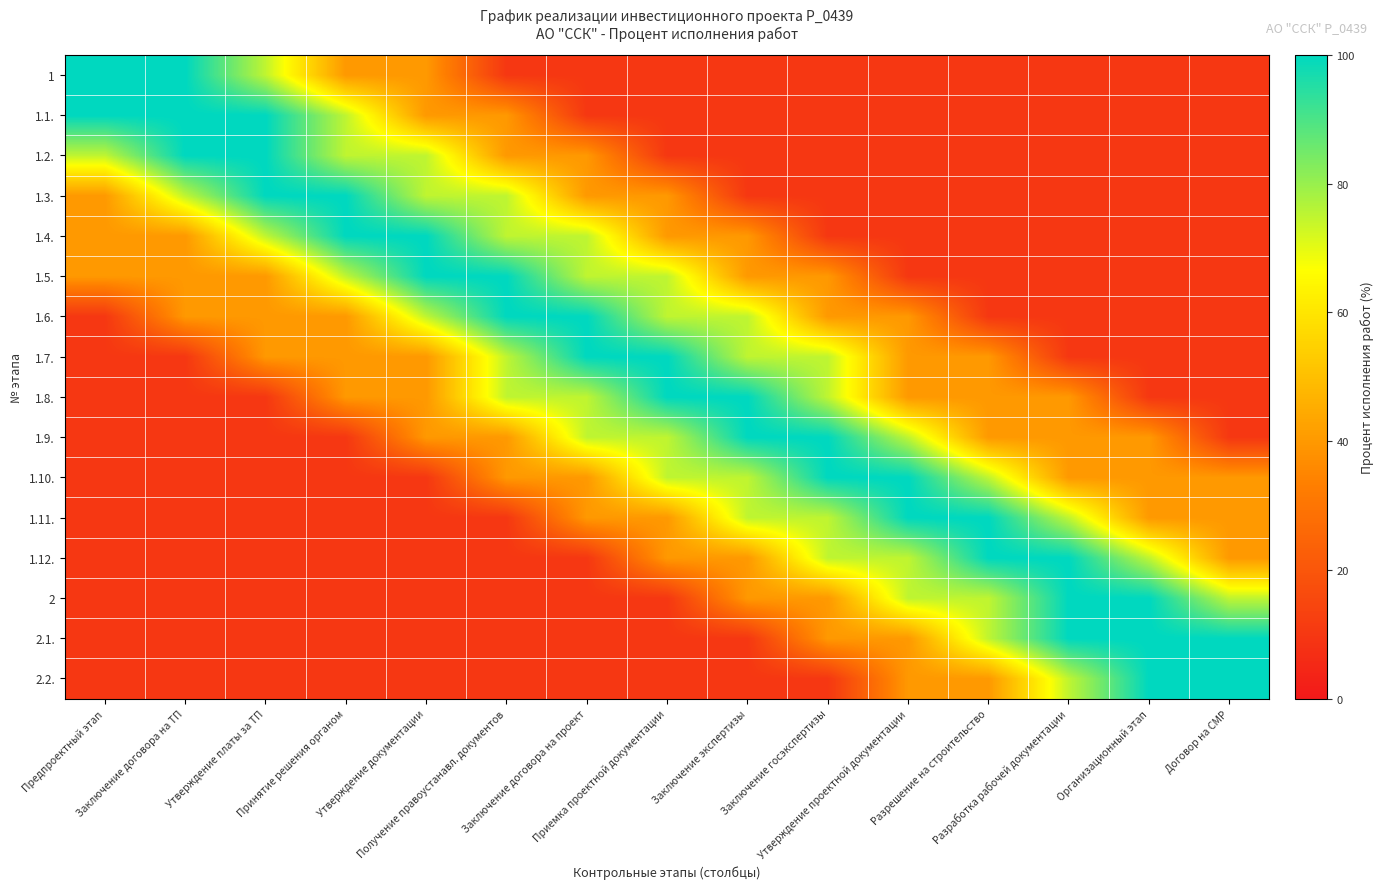

At Принятие решения органом, list the series in order from largest to smallest.

1.3., 1.4., 1.1., 1.2., 1.5., 1, 1.6., 1.7., 1.8., 1.9., 1.10., 1.11., 1.12., 2, 2.1., 2.2.